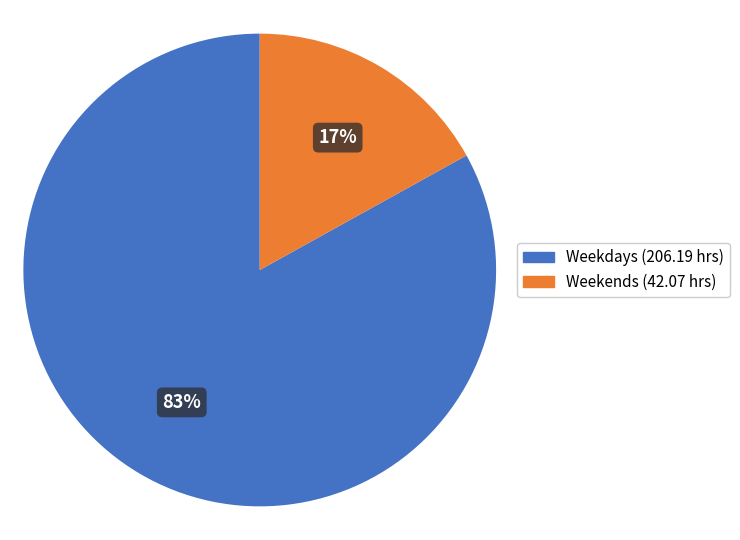

True or false: Weekends (42.07 hrs) accounts for 17% of the total.

True